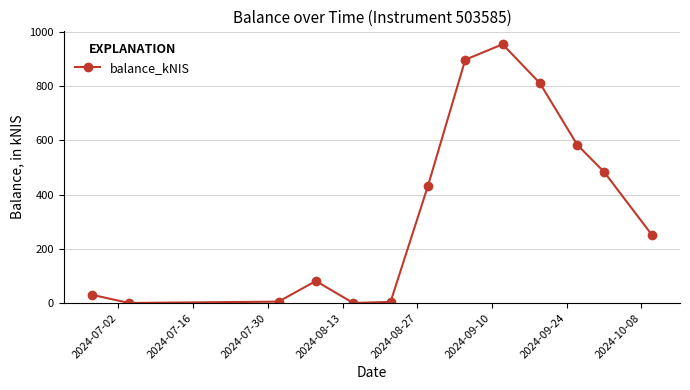

Does the chart have visible grid lines?

Yes